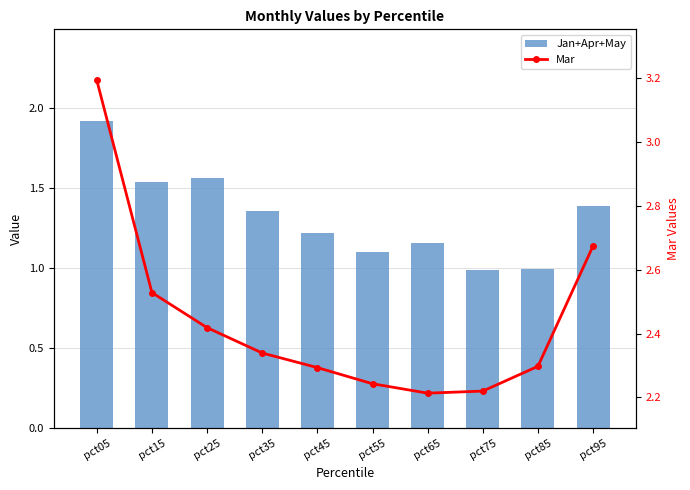

List the series in order of their overall mean, lowest first.

Jan+Apr+May, Mar